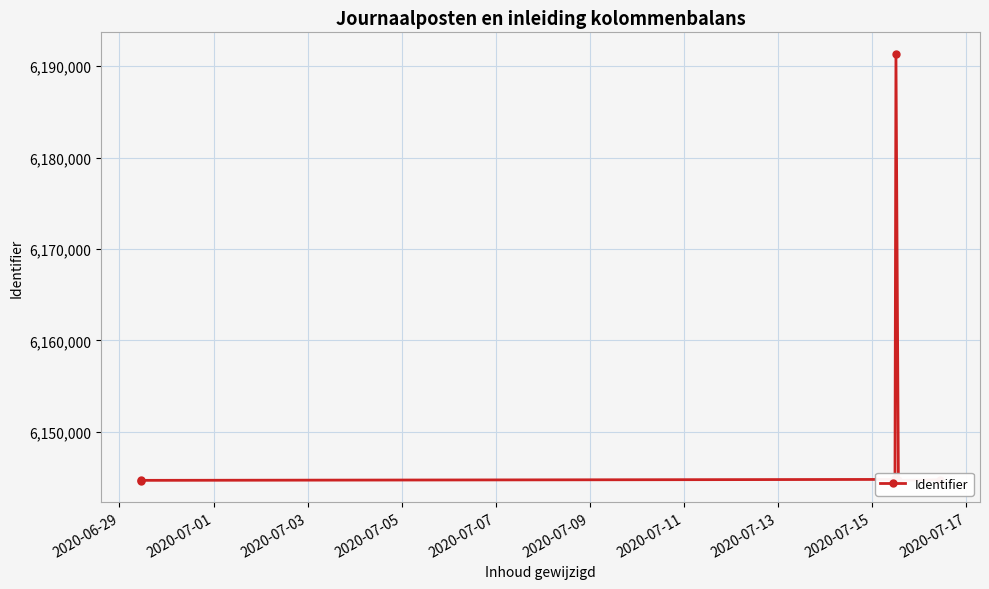

What is the value of the 1st point from the left?

6144687